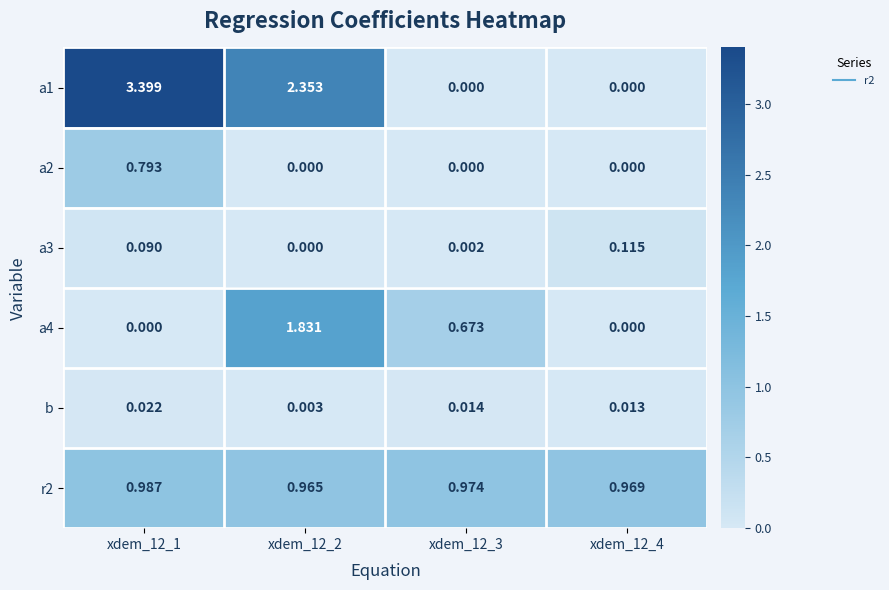

Is the value of a3 at xdem_12_4 greater than the value of a1 at xdem_12_2?

No